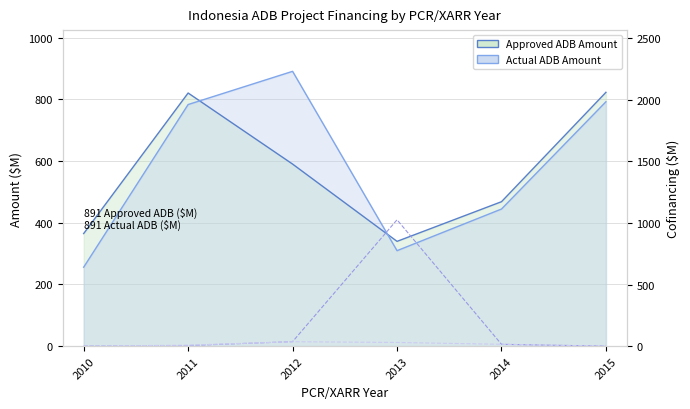

Is it true that Approved Cofinancing ($M) equals 15.0 at 2014?

True